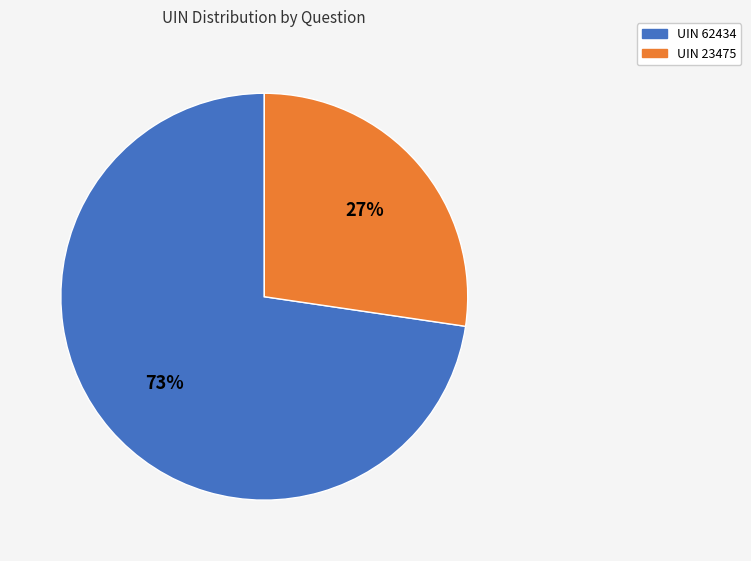

To the nearest percent, what is the average slice percentage?

50%